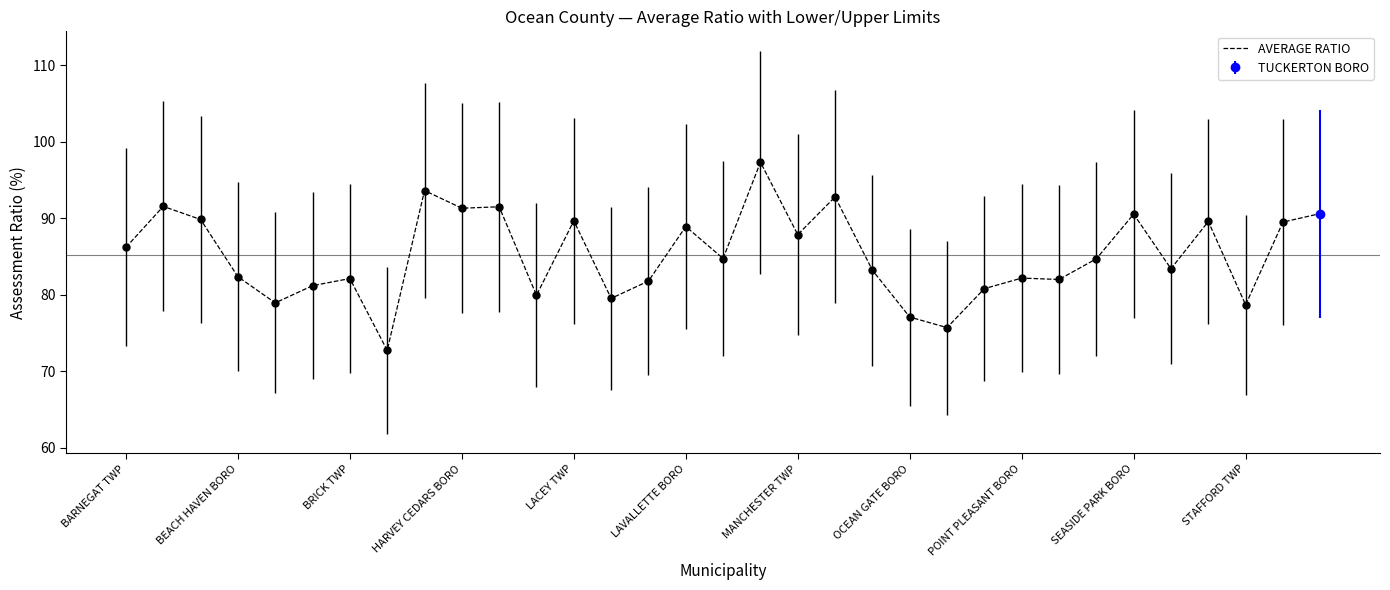

Is it true that AVERAGE RATIO equals 82.1 at BRICK TWP?

True